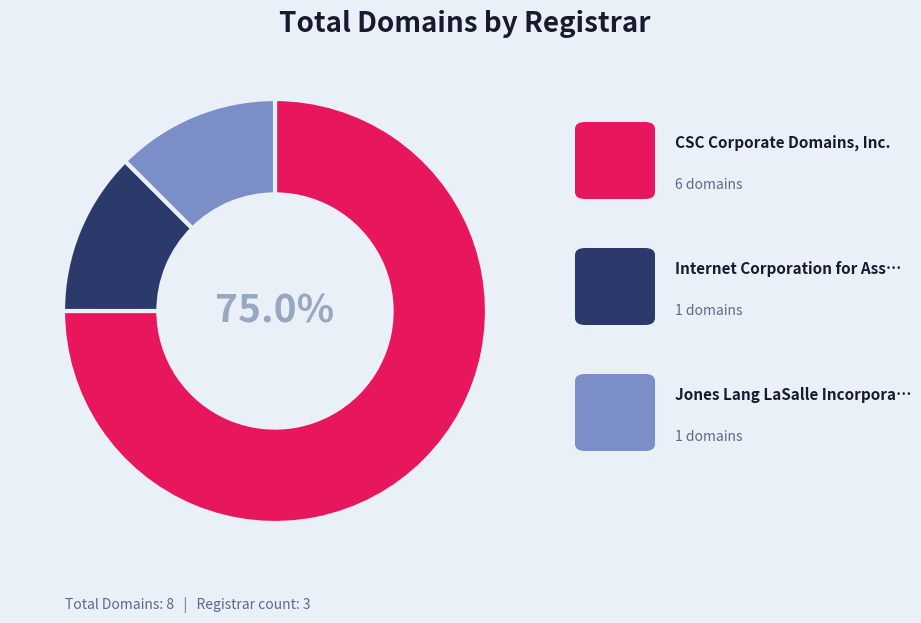

Is there a majority slice in this chart?

Yes